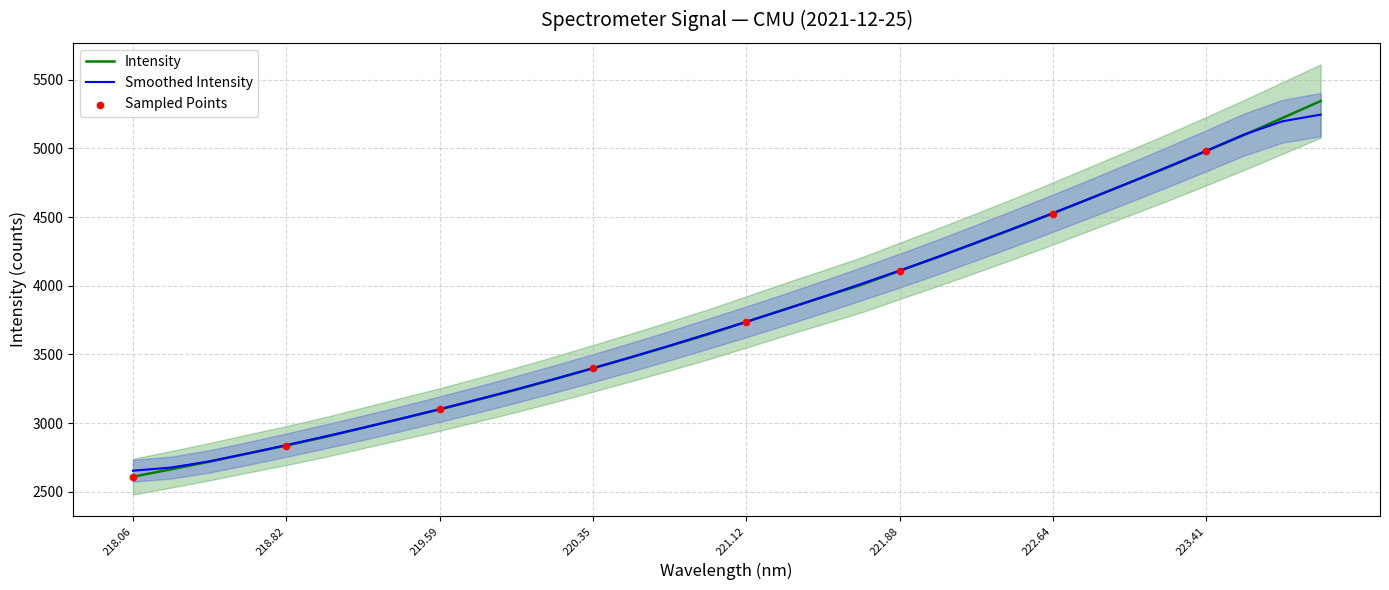

The Smoothed Intensity series shows 7189.2 at 223.41. True or false?

False